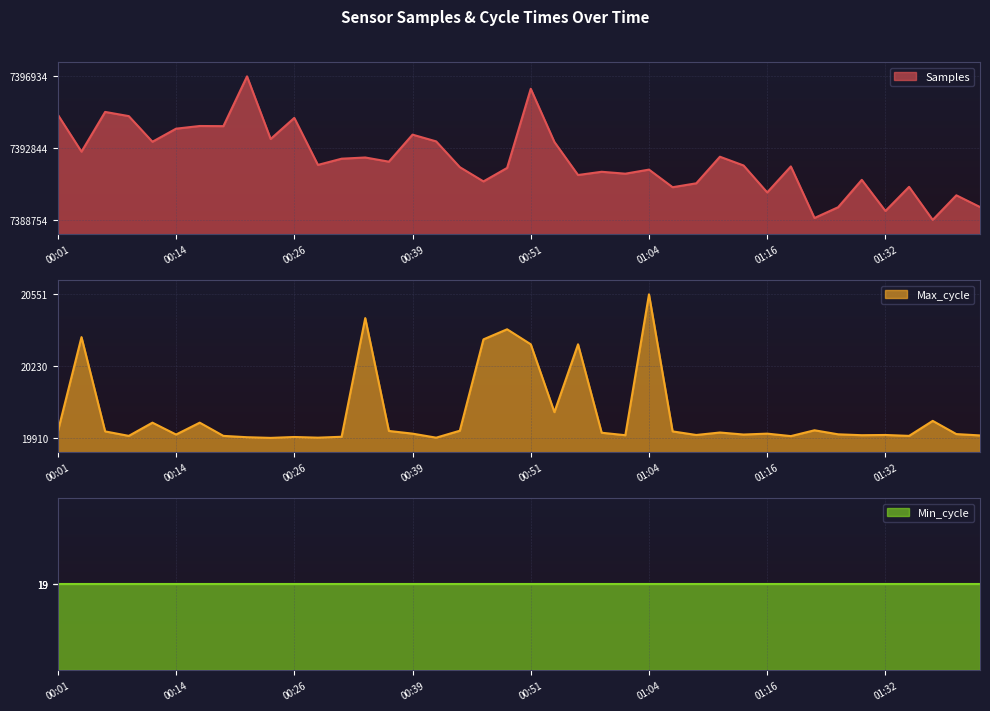

How many interior local valleys does the Max_cycle series have?

12